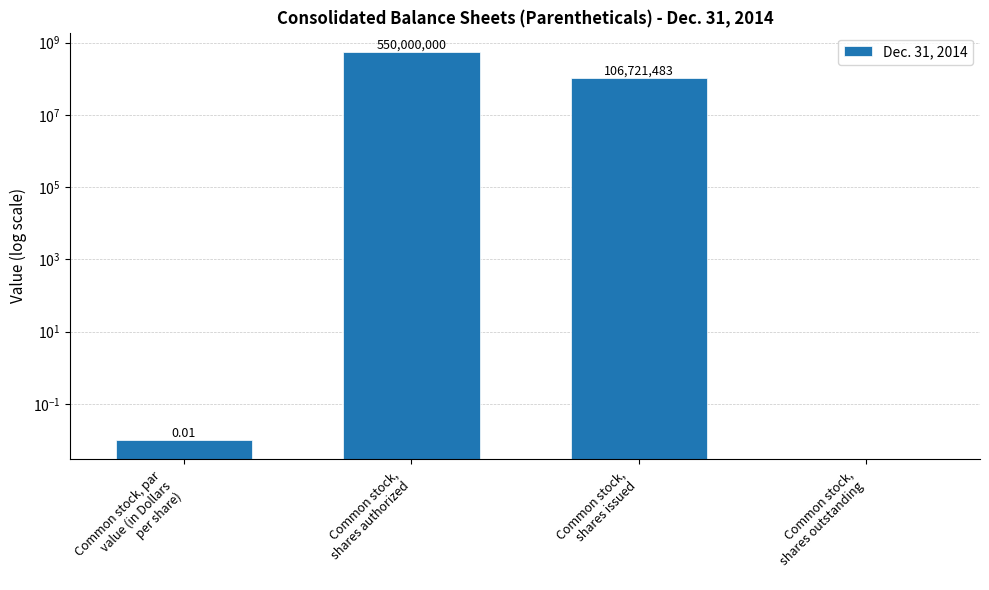

Where is the data nearest to the value 275000000?

Common stock,
shares issued